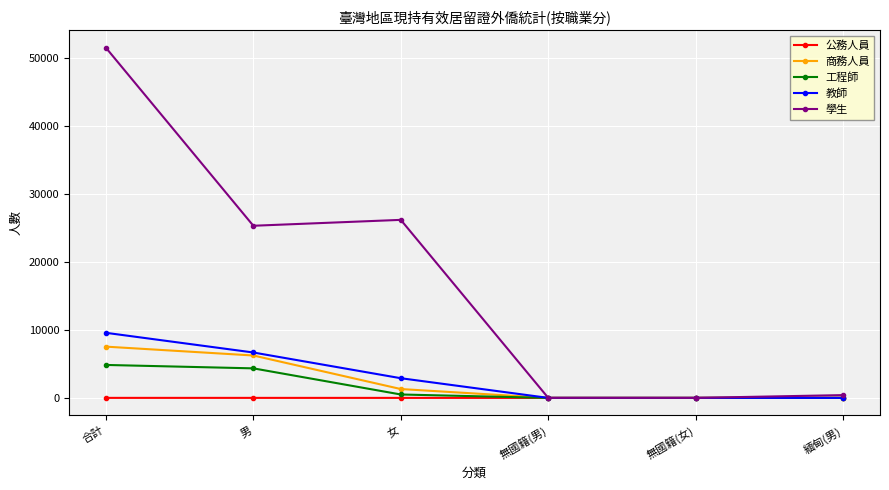

True or false: 教師 has more than 1 points higher than both neighbors.

False